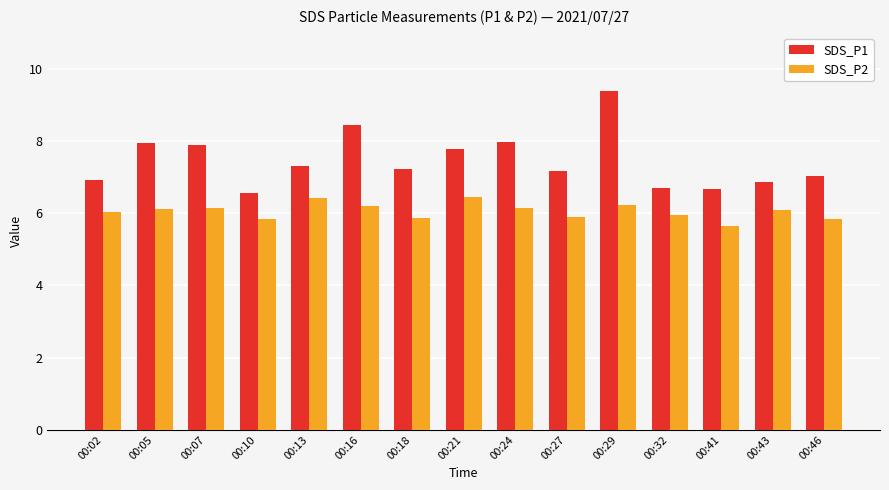

At which category is the sum across all series the highest?

00:29